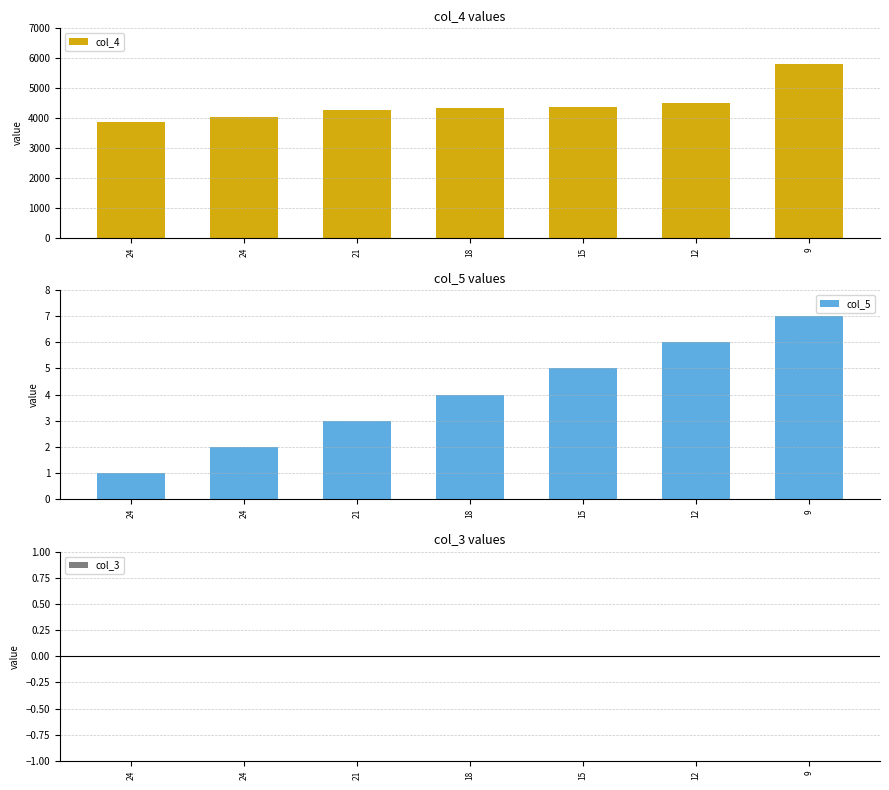

True or false: col_5 has a value of 4 at 18.

True